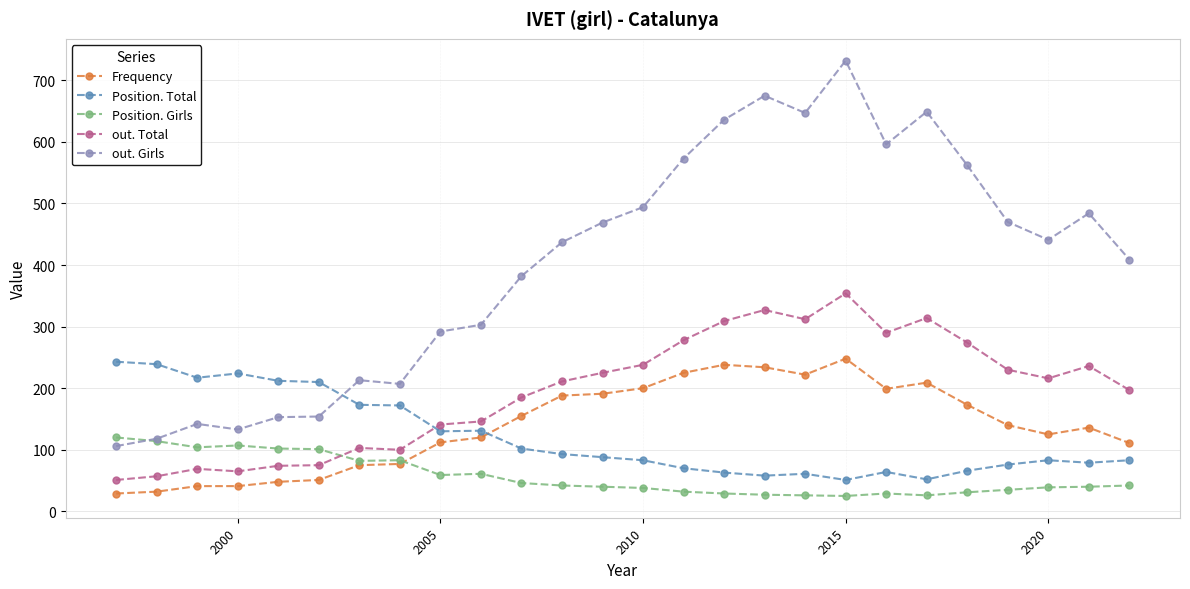

True or false: out. Girls and out. Total cross at least once.

False